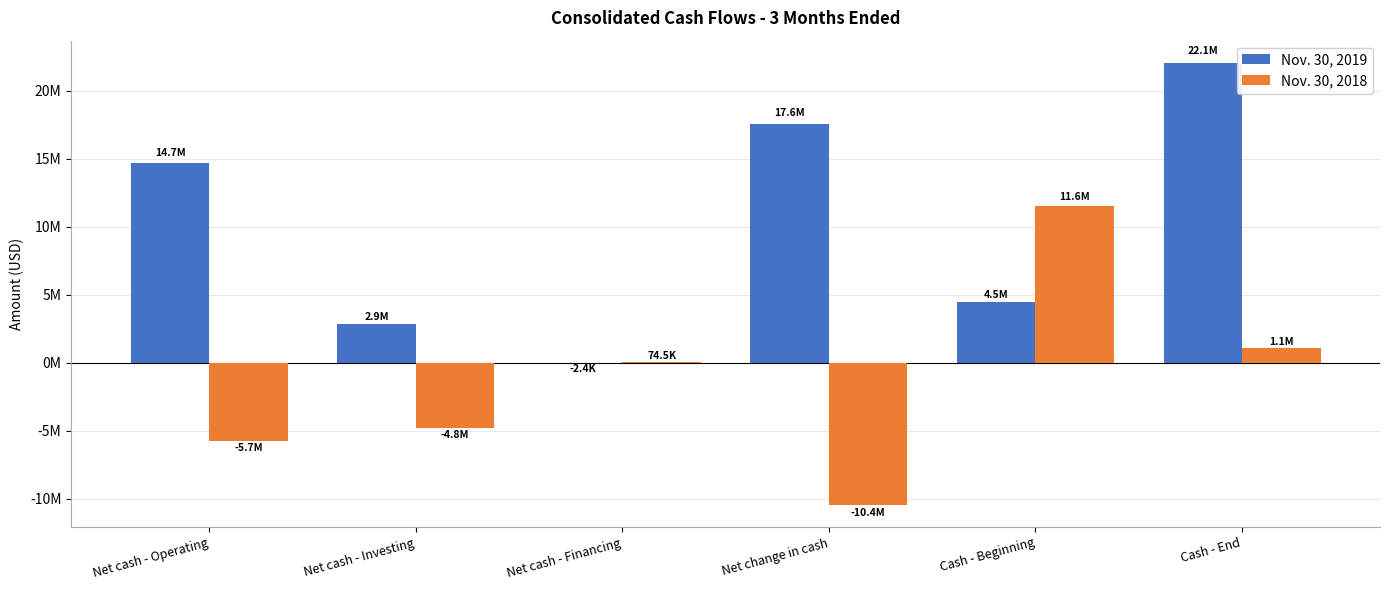

Are the bars grouped side by side (vs. stacked)?

Yes